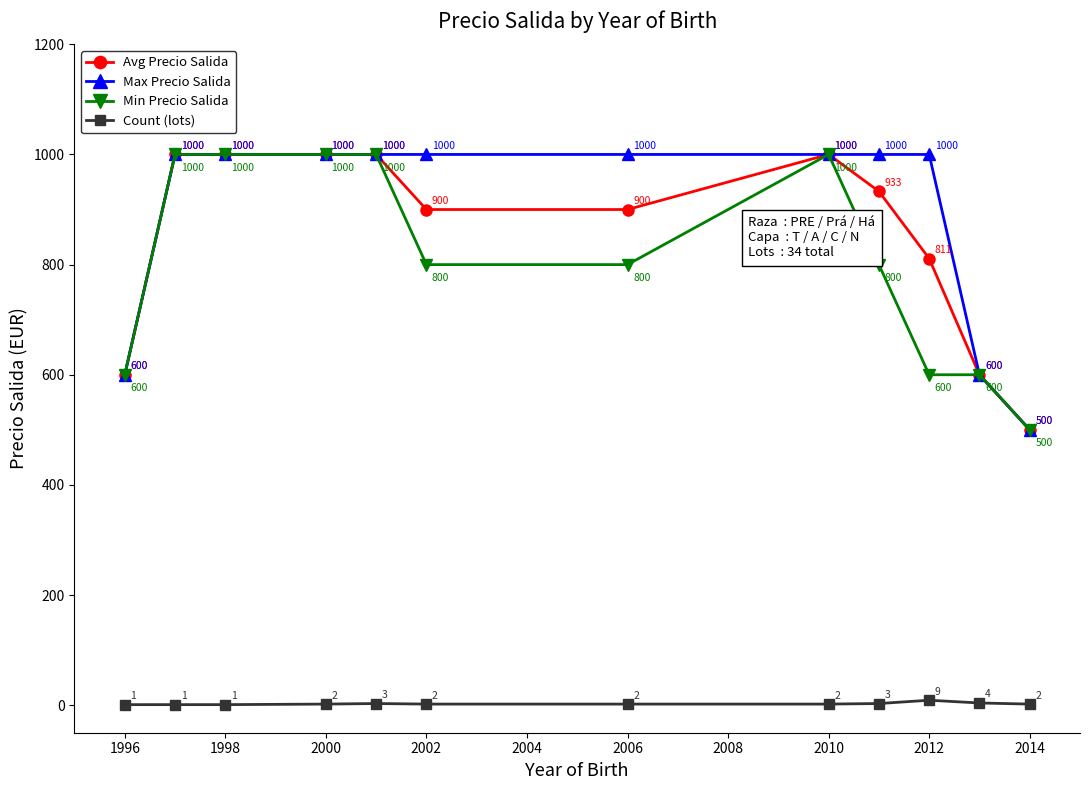

How many data points does each series have?

12